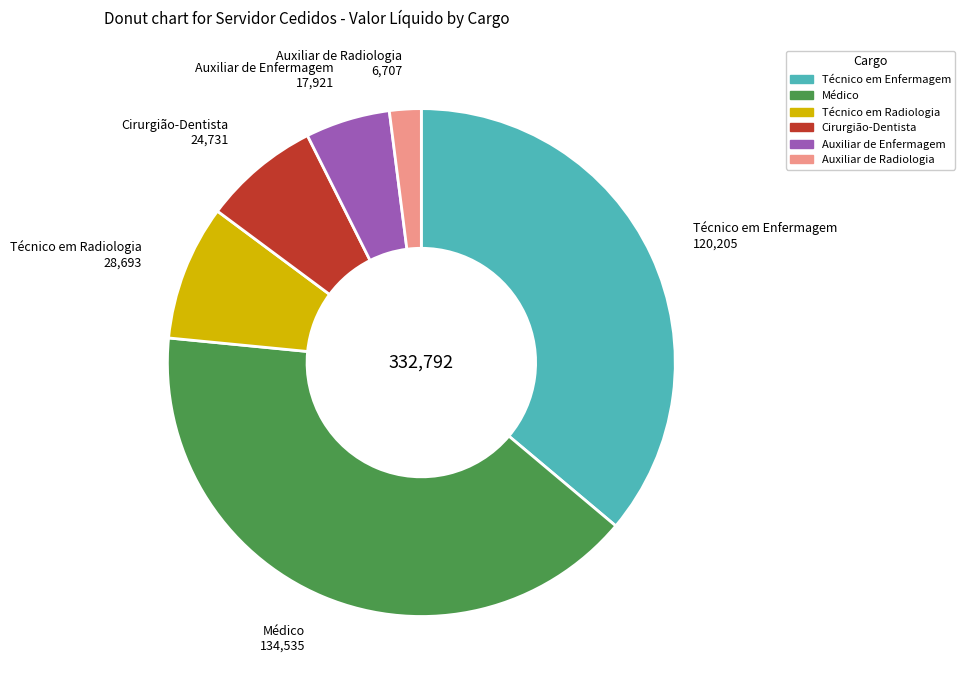

The Médico slice represents 47% of the pie. True or false?

False